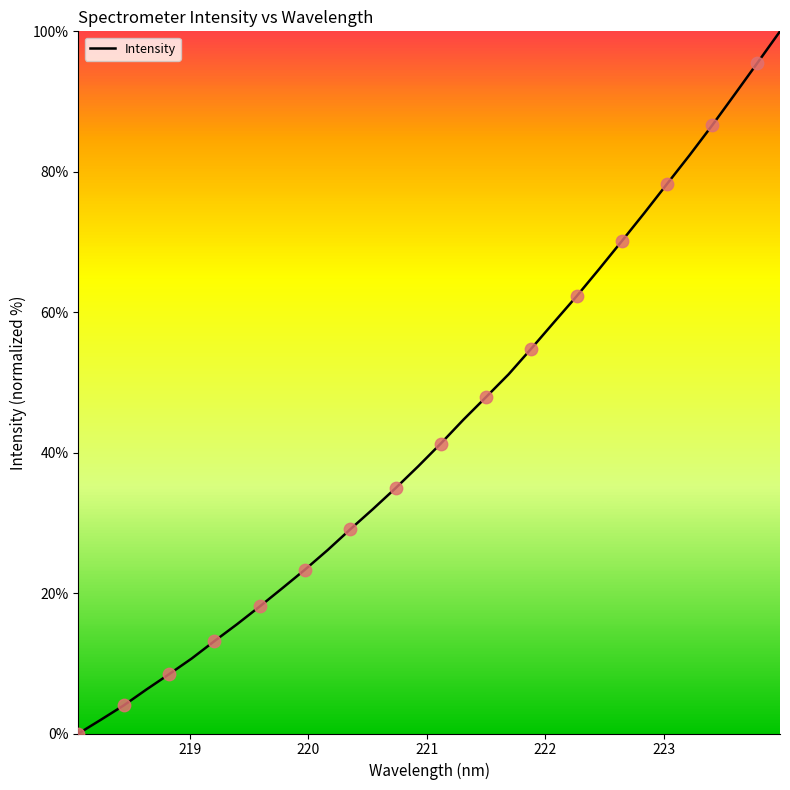

What is the greatest value displayed?

100.0